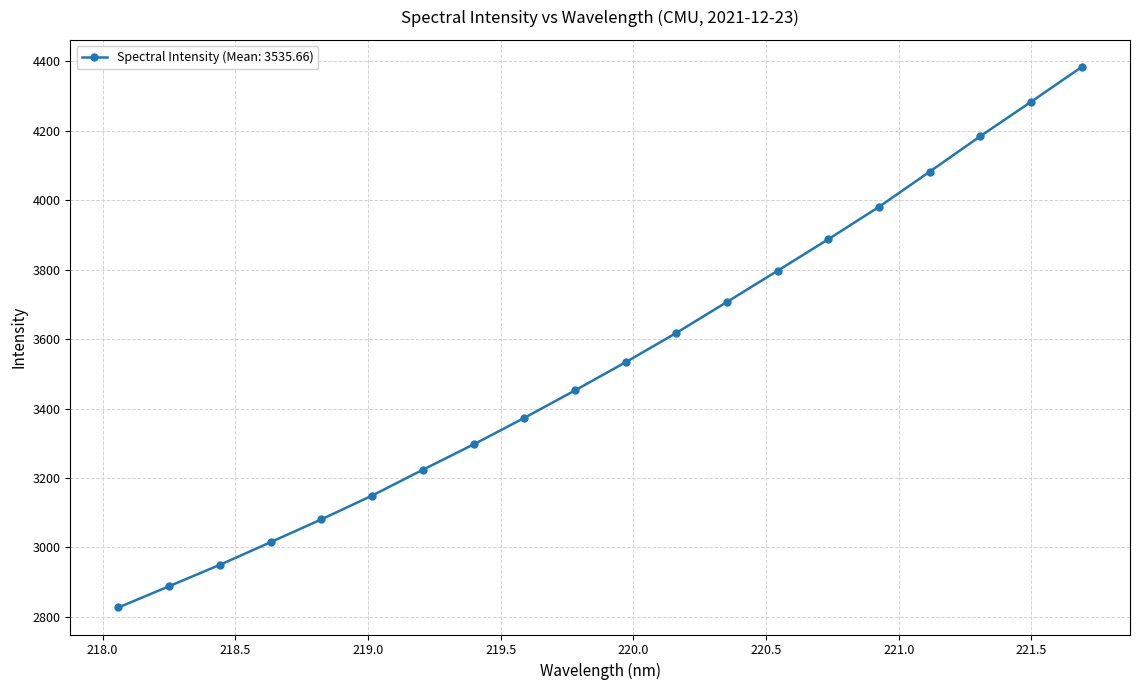

What is the maximum value shown in the chart?

4383.7